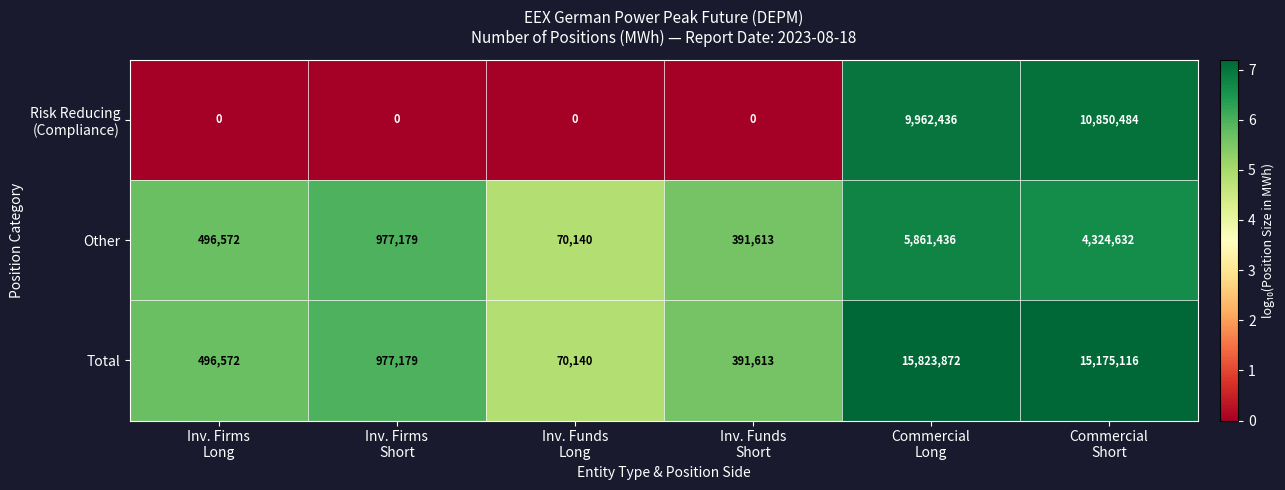

What is the maximum value shown in the chart?

15823872